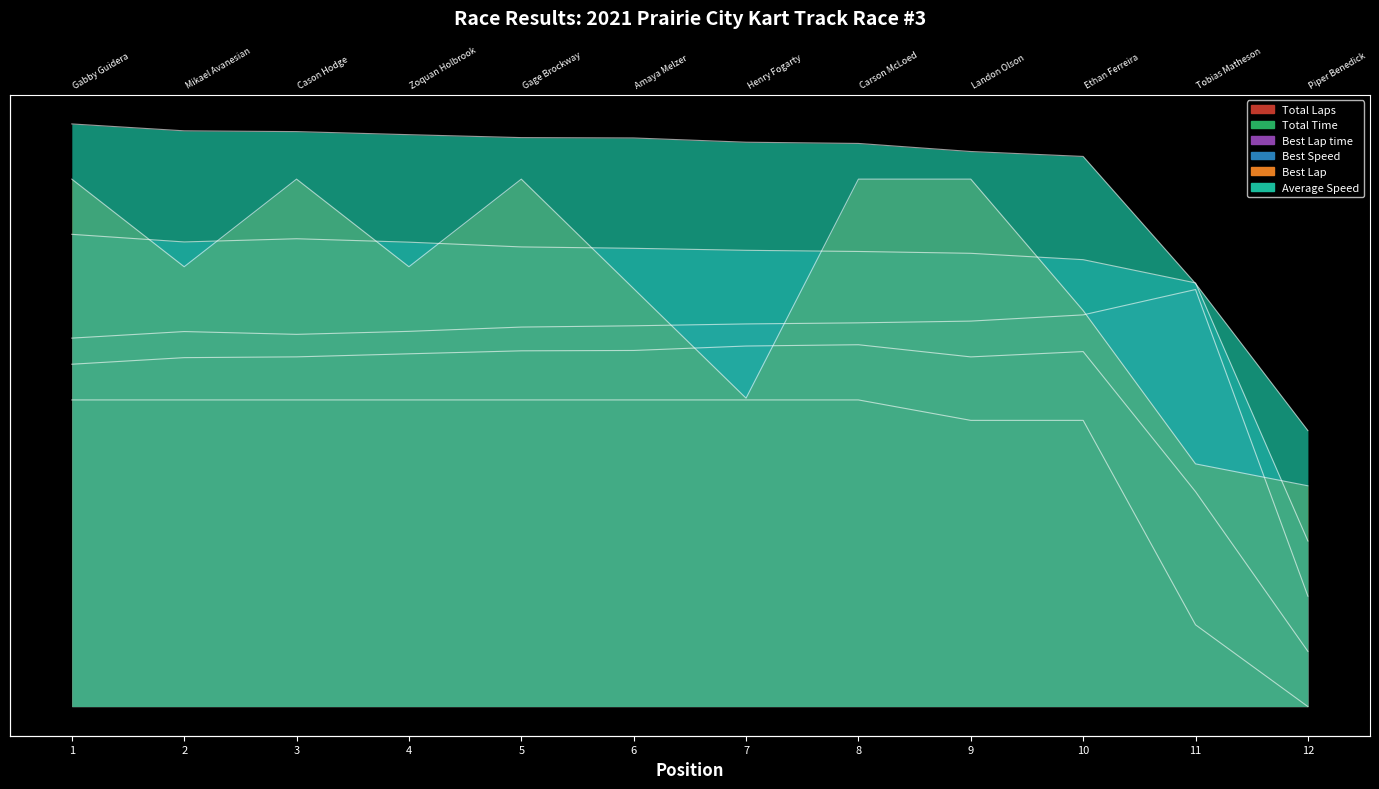

At how many categories does at least one series exceed 1?

11